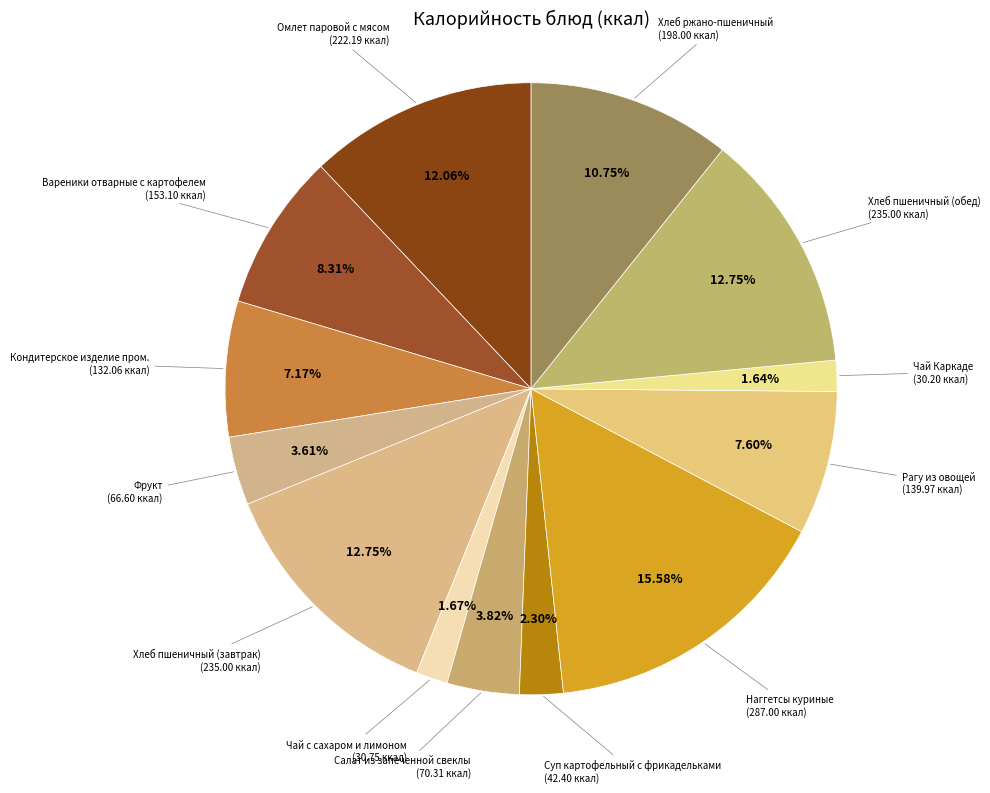

To the nearest percent, what is the combined percentage of Наггетсы куриные and Фрукт?

19%